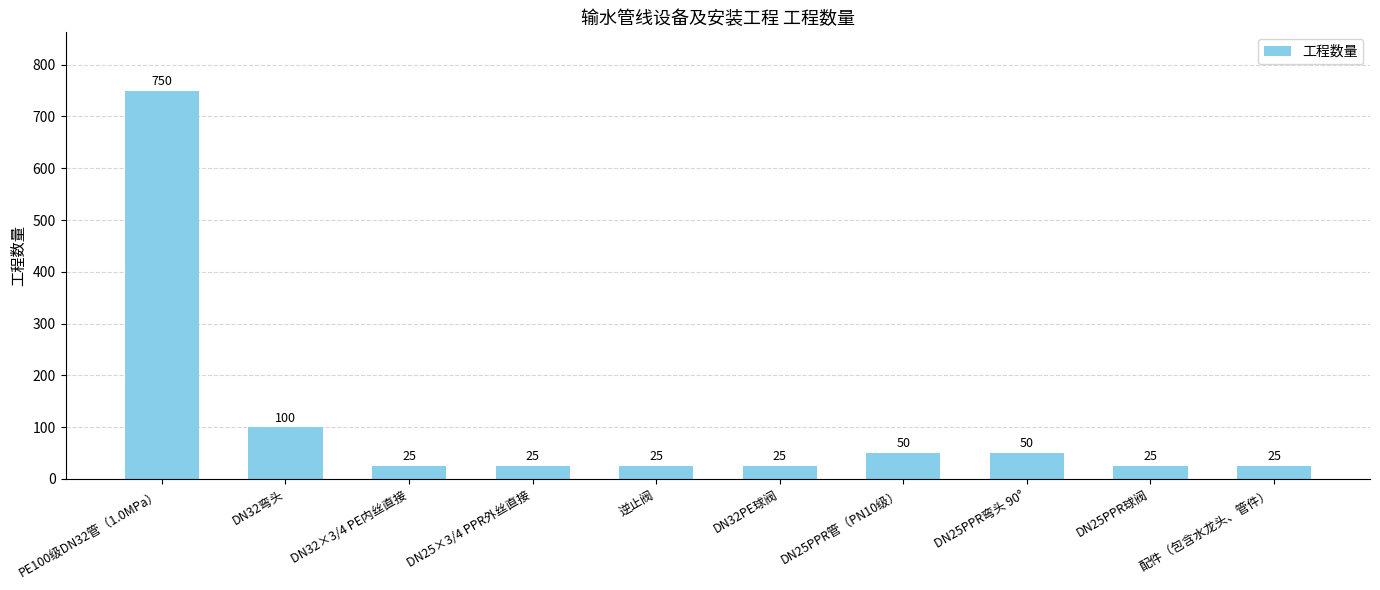

The value at DN25PPR球阀 is 25. True or false?

True